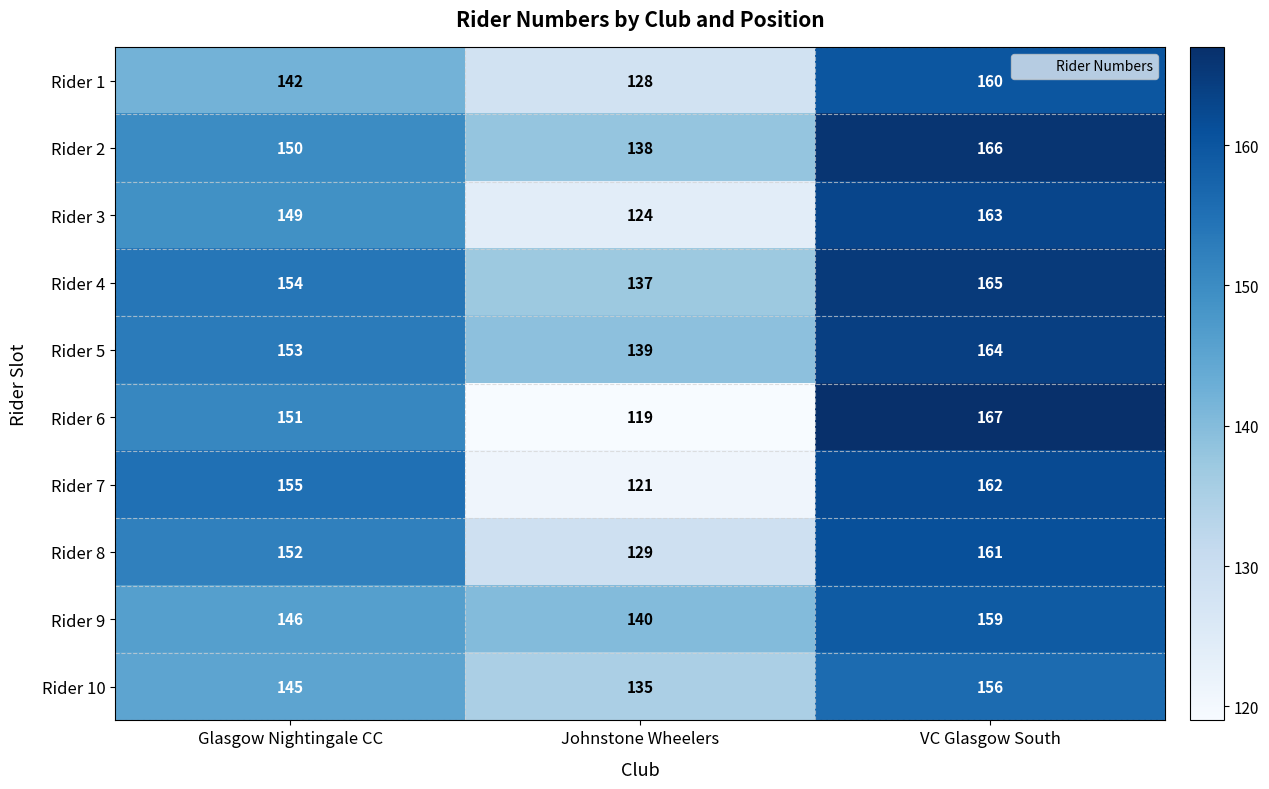

What value does the Rider 10 series have at VC Glasgow South, to the nearest 5?

155